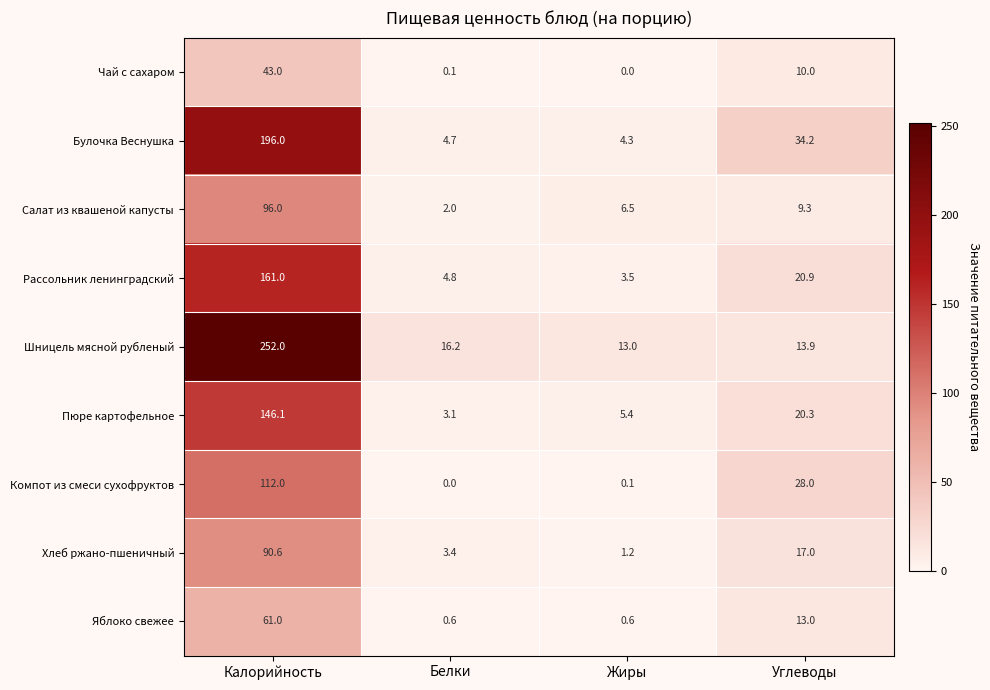

What is the approximate value of Яблоко свежее at Углеводы?

13.0